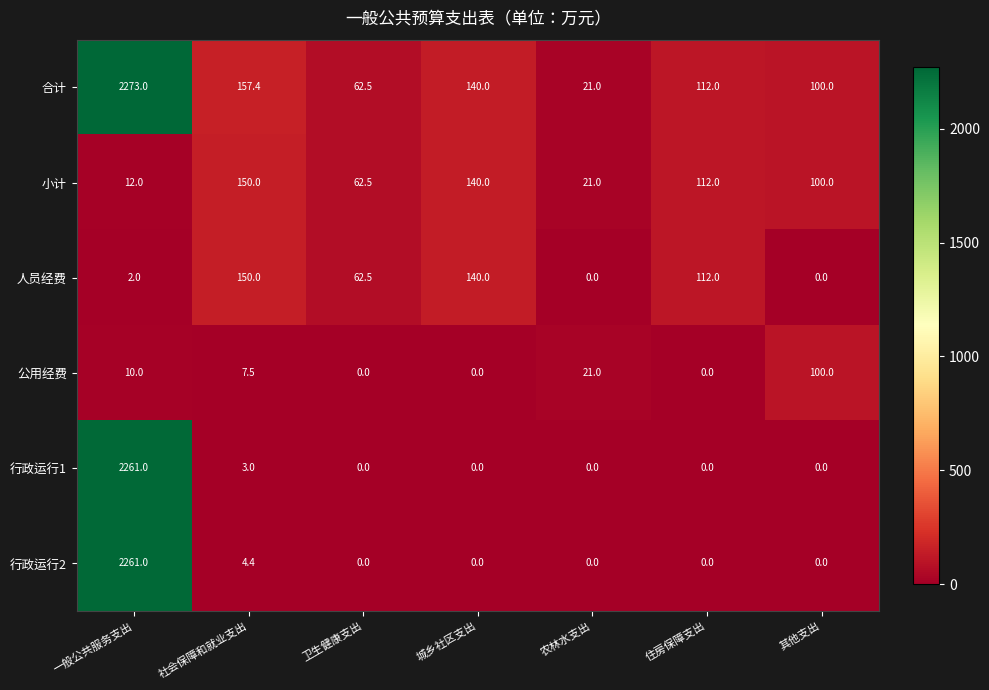

What is the spread (max minus min) of values at 社会保障和就业支出?

154.4